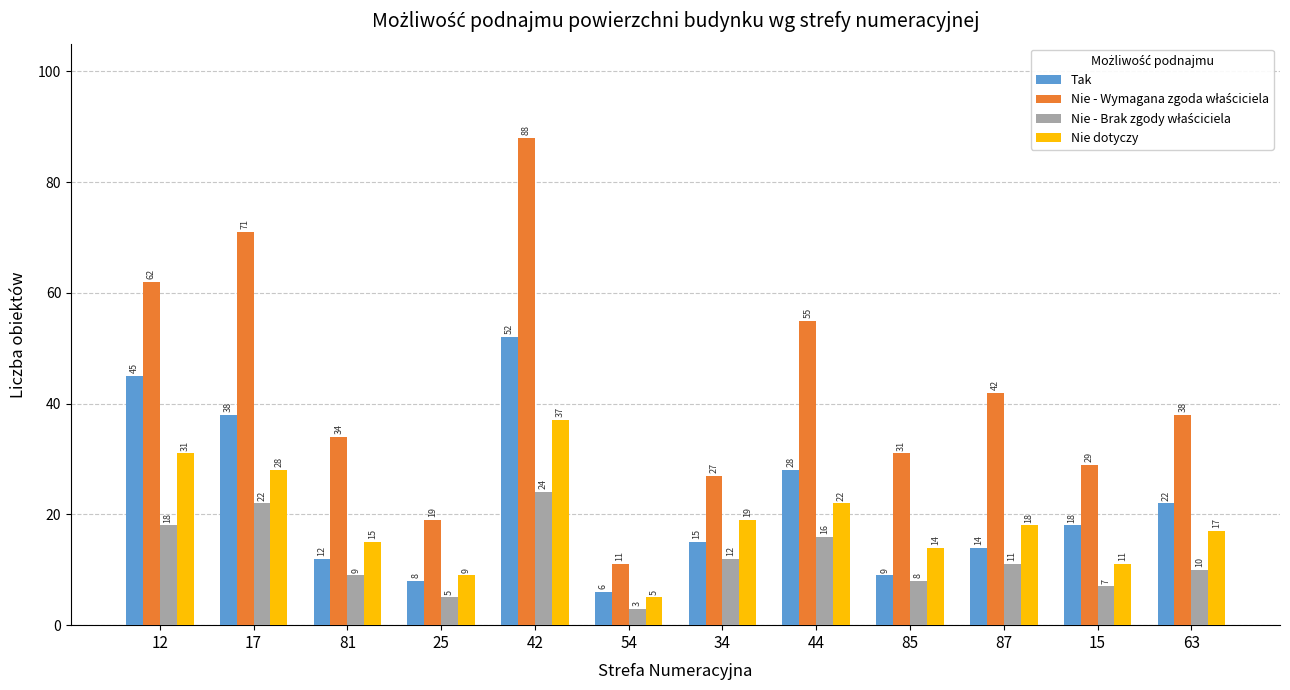

List the labels in order of Tak value, smallest first.

54, 25, 85, 81, 87, 34, 15, 63, 44, 17, 12, 42